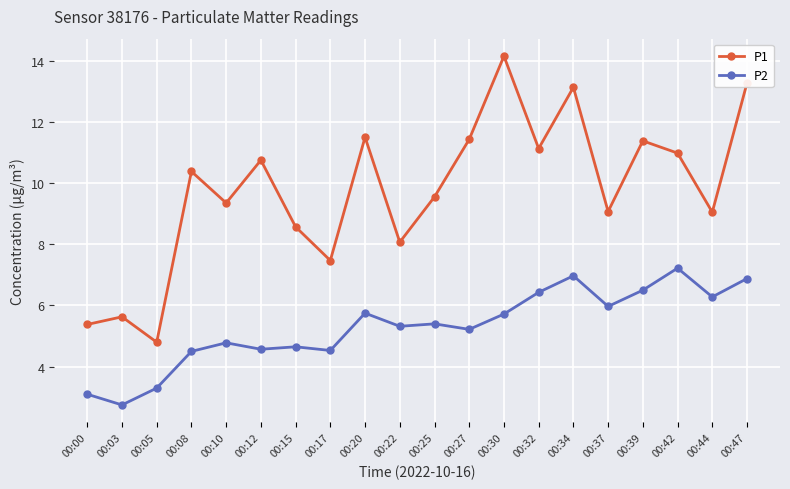

What is the sum of the P2 values at 00:00 and 00:25?

8.5